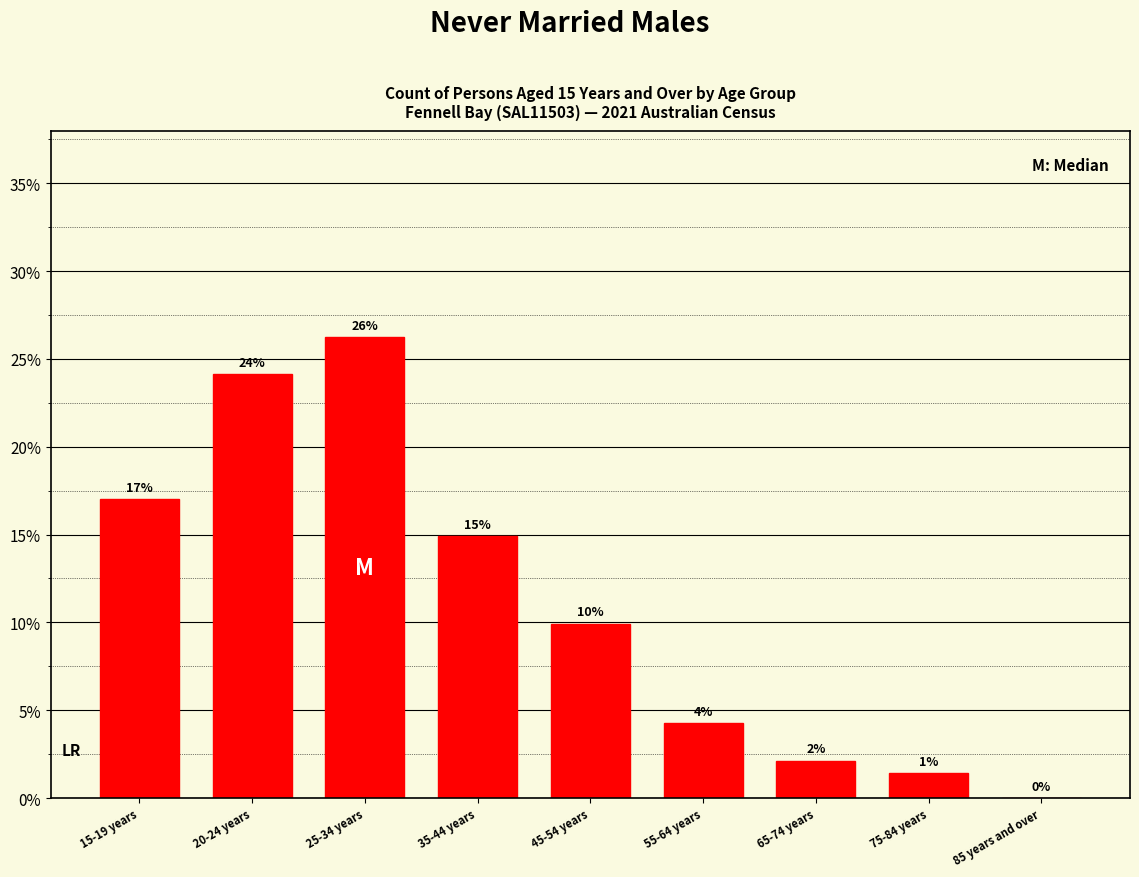

Are the bars horizontal?

No